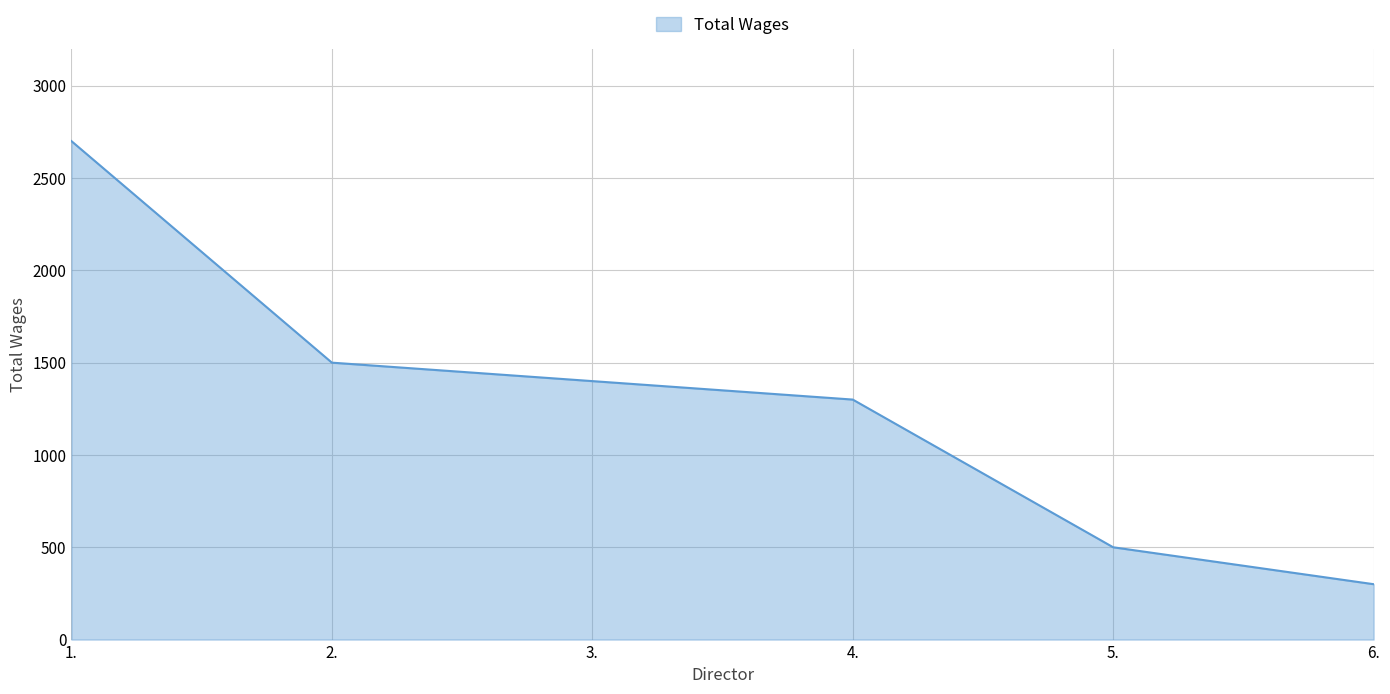

The value at 1. is 2700. True or false?

True